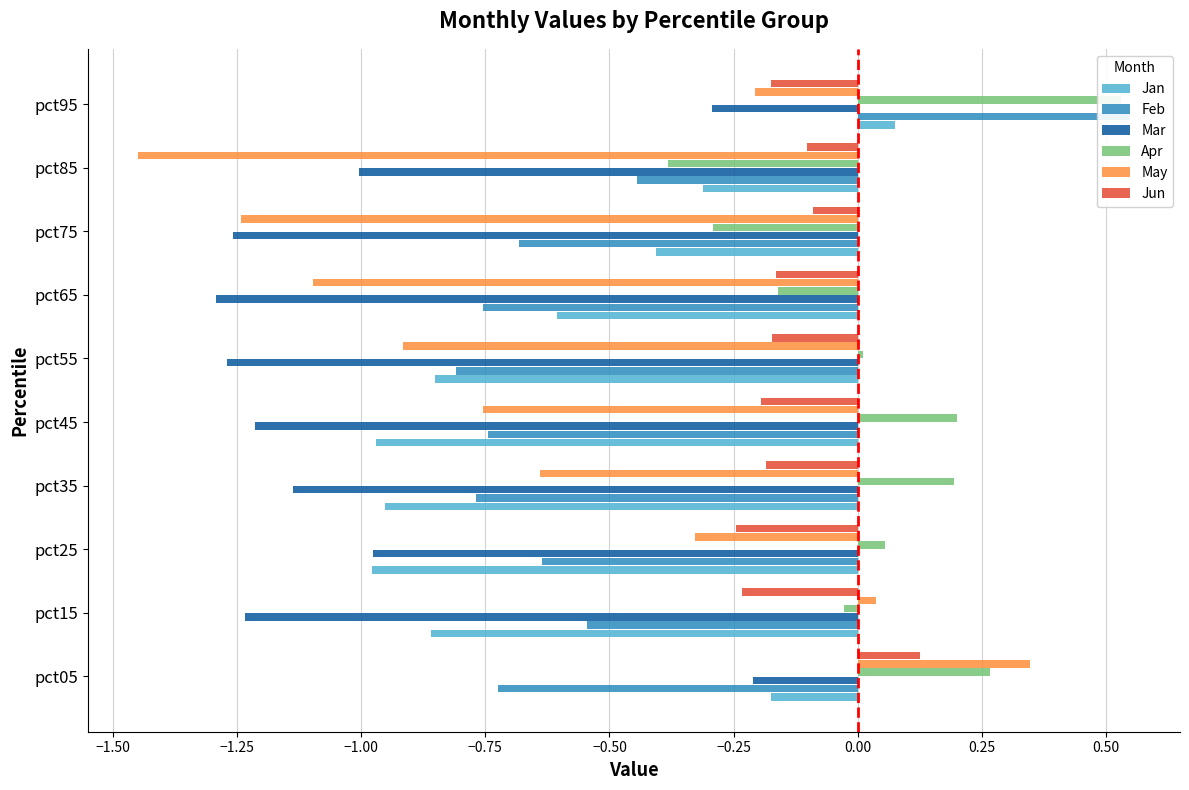

List the series in order of their peak value, lowest first.

Mar, Jan, Jun, May, Apr, Feb